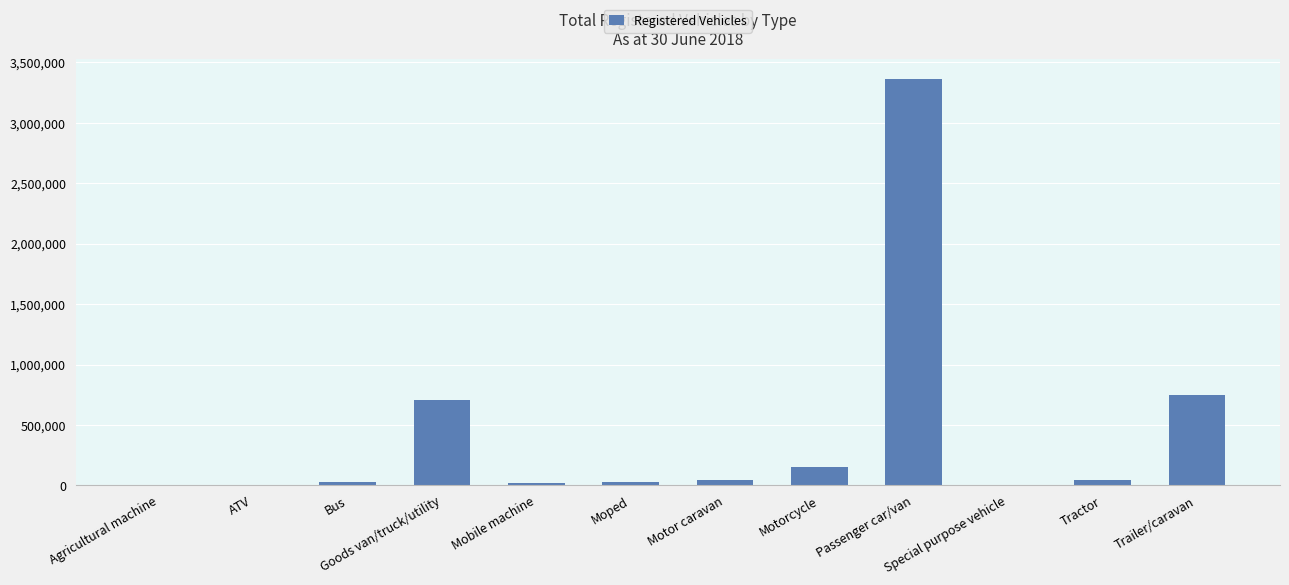

What is the maximum value shown in the chart?

3361808